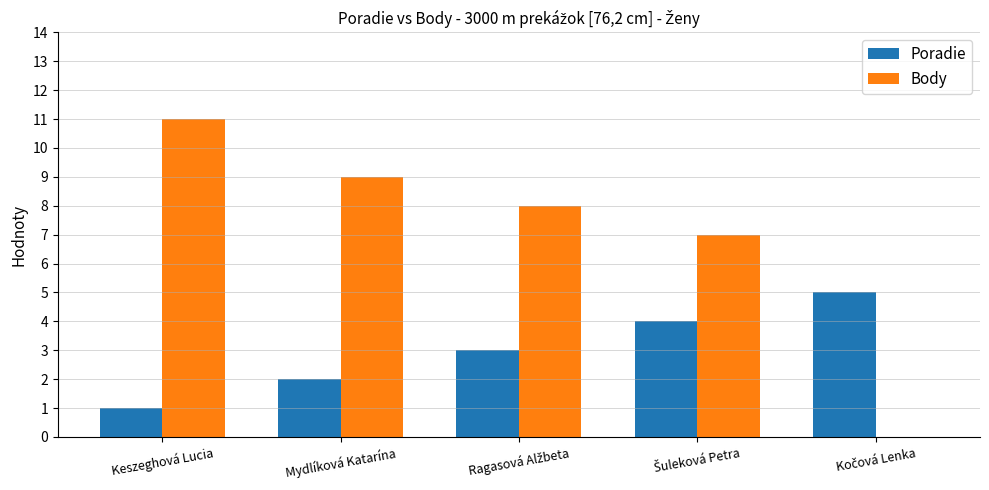

The Poradie series shows 2 at Mydlíková Katarína. True or false?

True